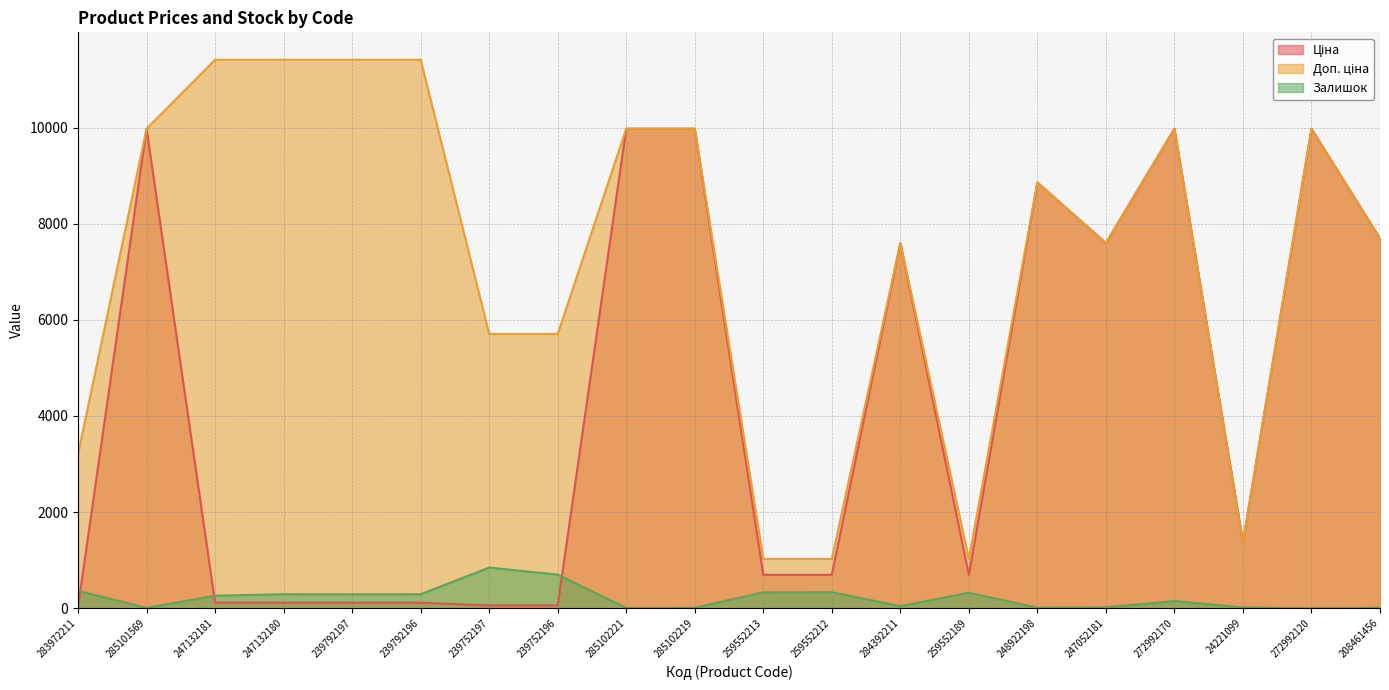

List the labels in order of Ціна value, largest first.

285101569, 285102221, 285102219, 272992170, 272992120, 248922198, 208461456, 284392211, 247052181, 24221099, 259552213, 259552212, 259552189, 247132181, 247132180, 239792197, 239792196, 239752197, 239752196, 283972211